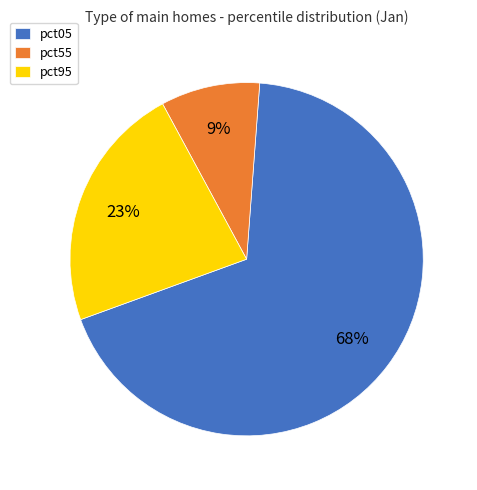

Which slice is the largest?

pct05